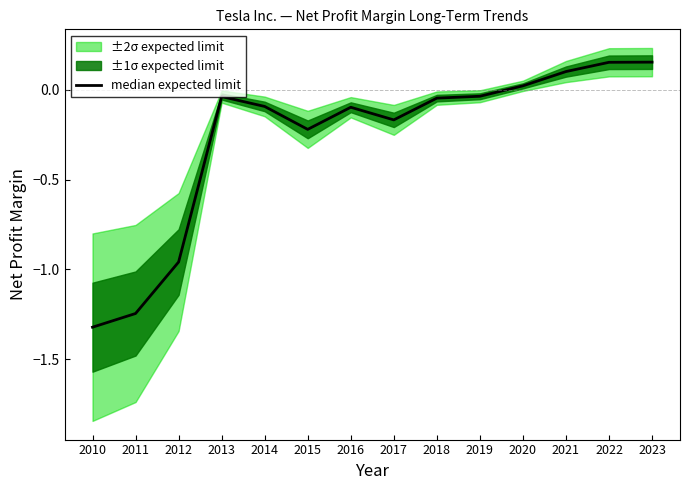

The chart shows a value of -1.3 at 2010. True or false?

True